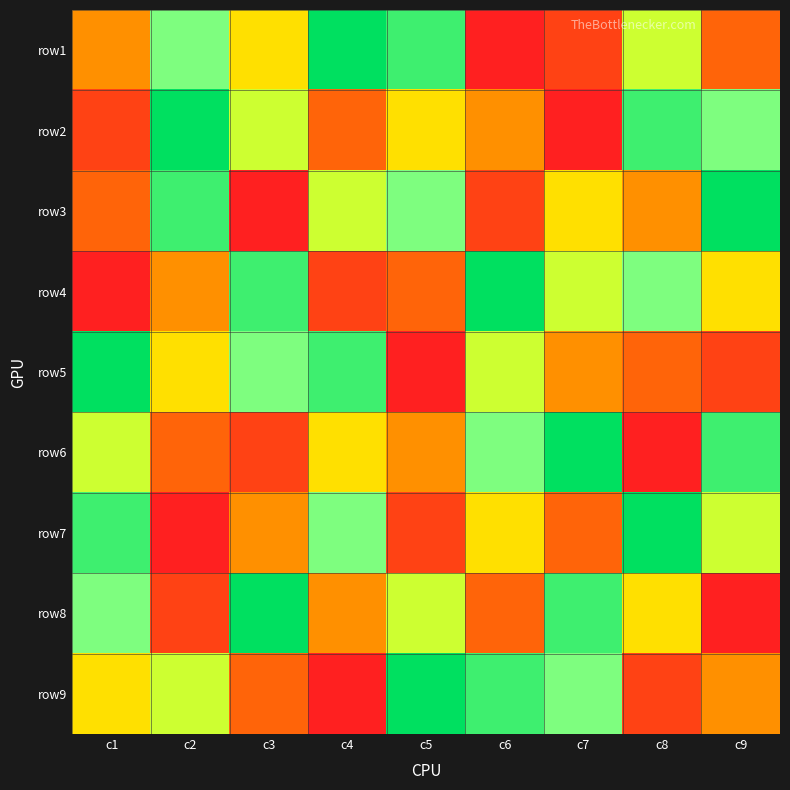

What is the spread (max minus min) of values at c7?

8